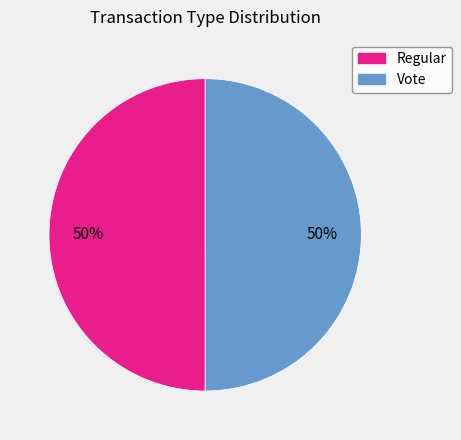

To the nearest percent, what is the average slice percentage?

50%